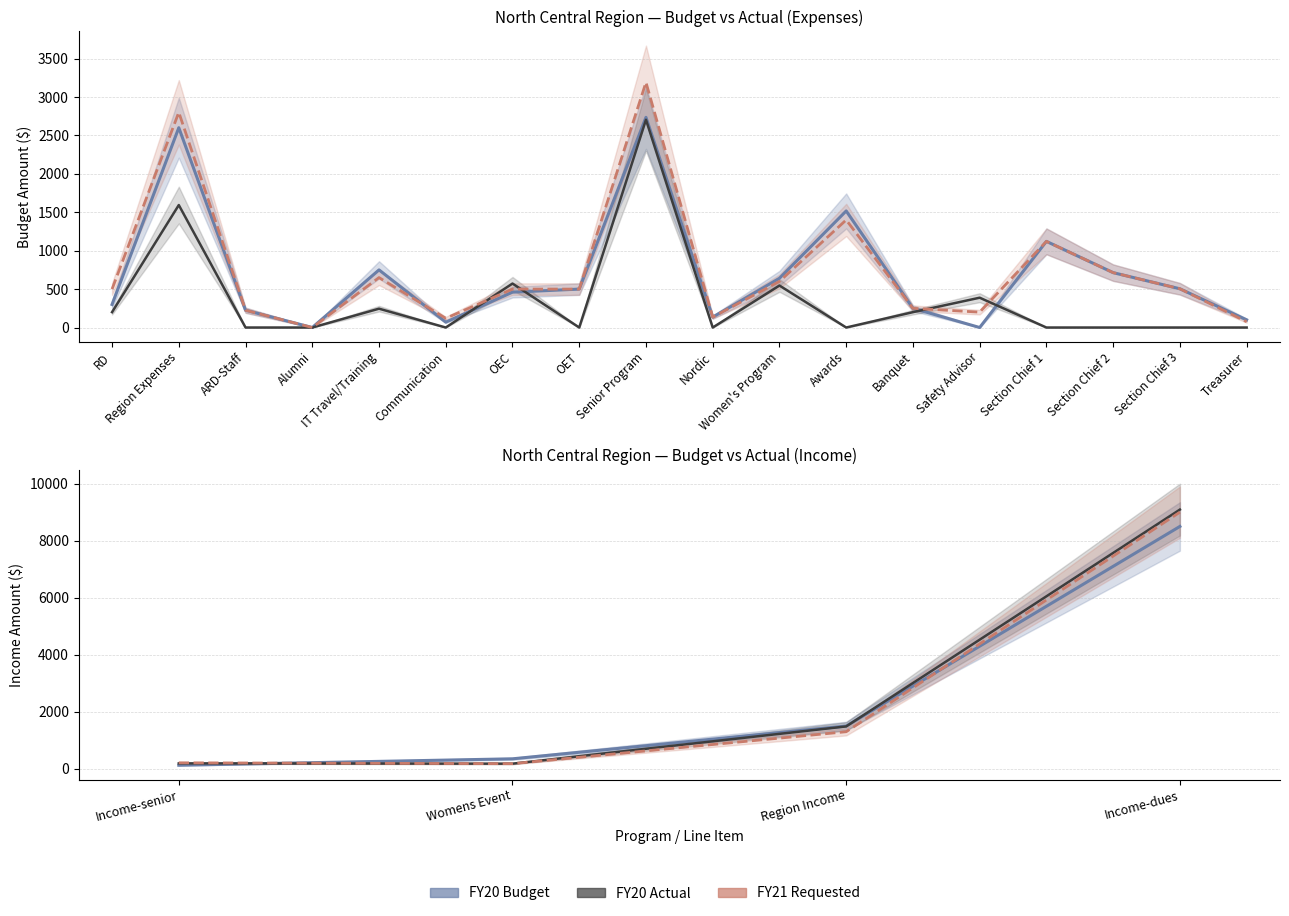

What is the difference between the second highest and second lowest values in the FY21 Requested series?

1090.0